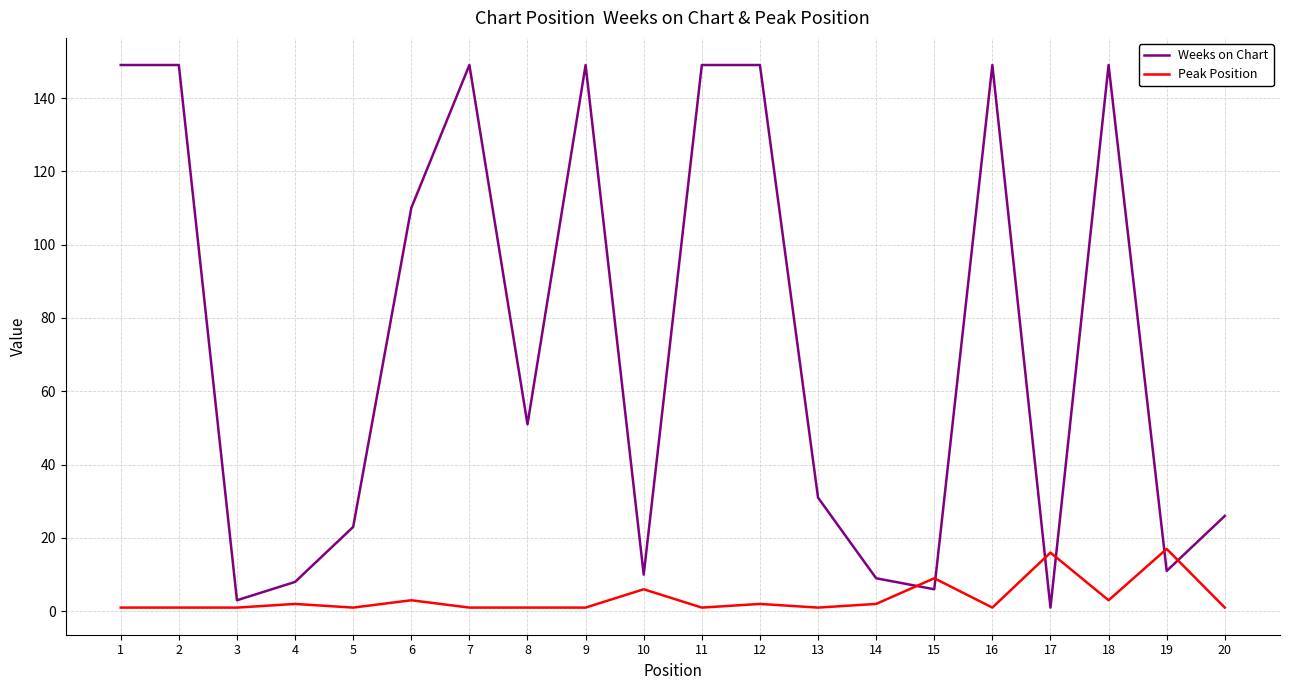

List the series in order of their peak value, highest first.

Weeks on Chart, Peak Position